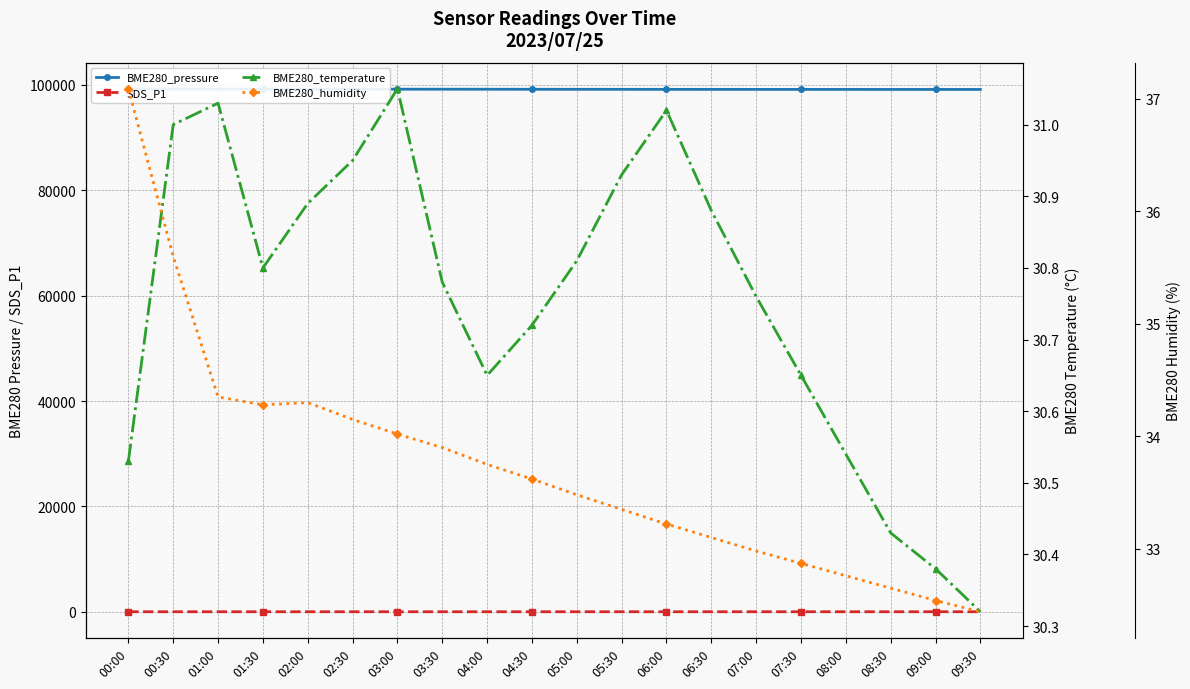

What is the label of the 18th point from the right?

01:00